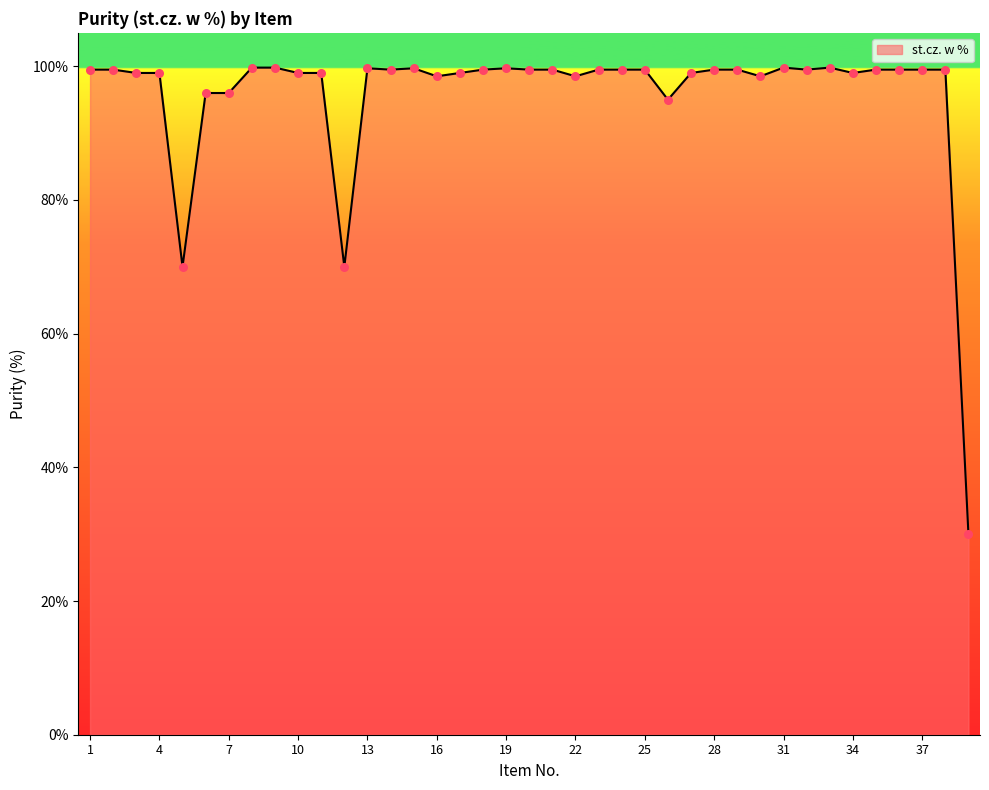

What is the smallest value displayed?

30.0